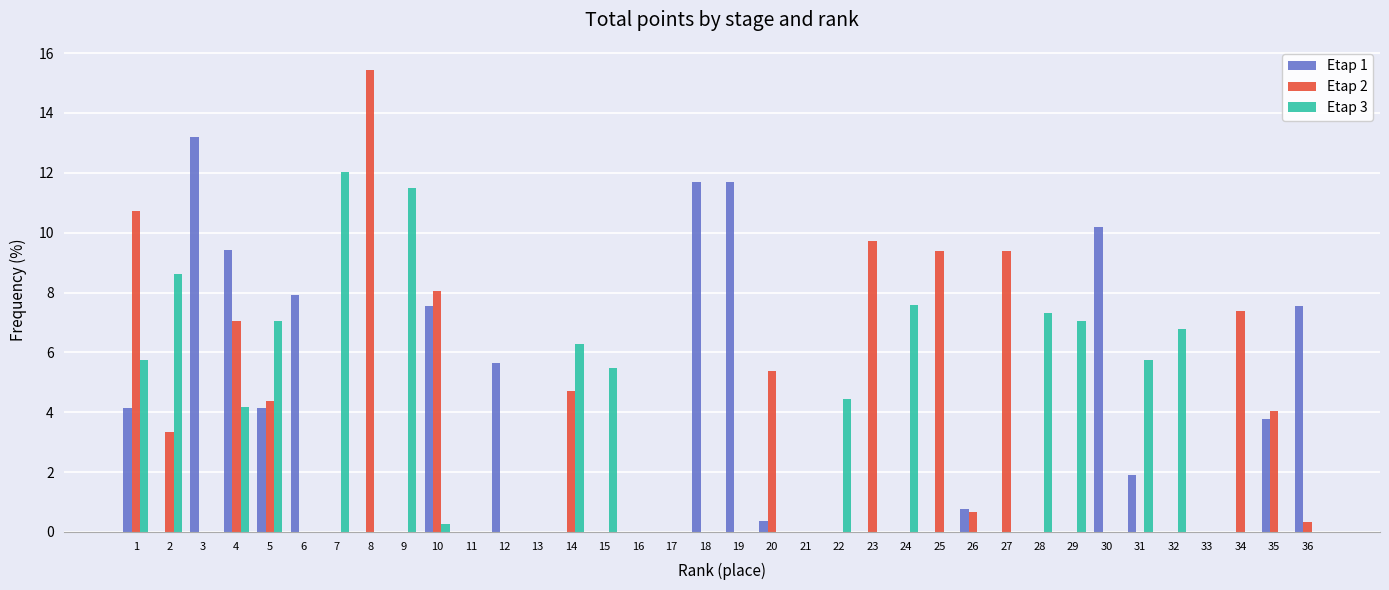

What is the sum of all Etap 3 values?

100.0